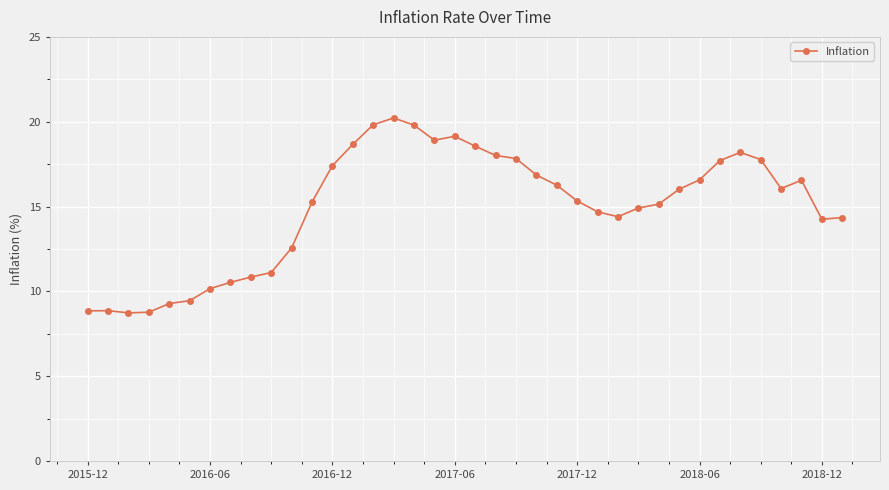

True or false: the data has more than 0 interior local peaks.

True